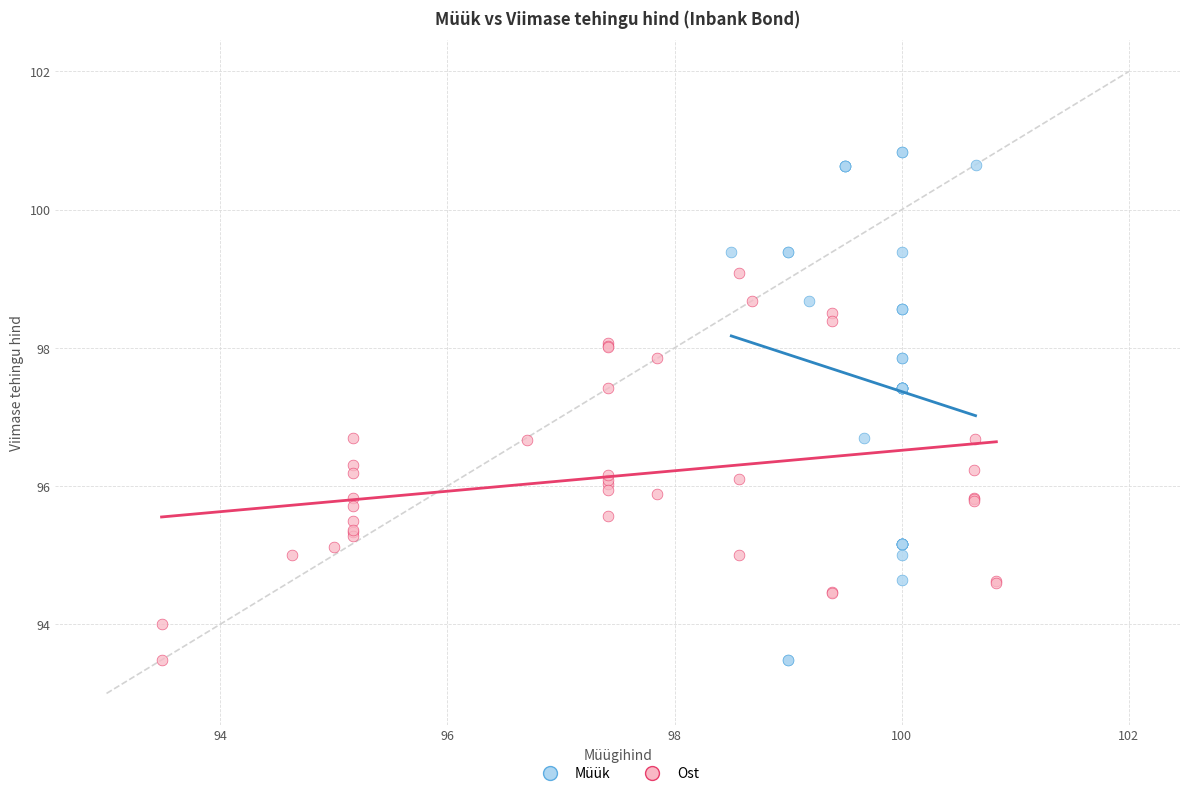

Which series reaches the maximum Y coordinate?

Müük